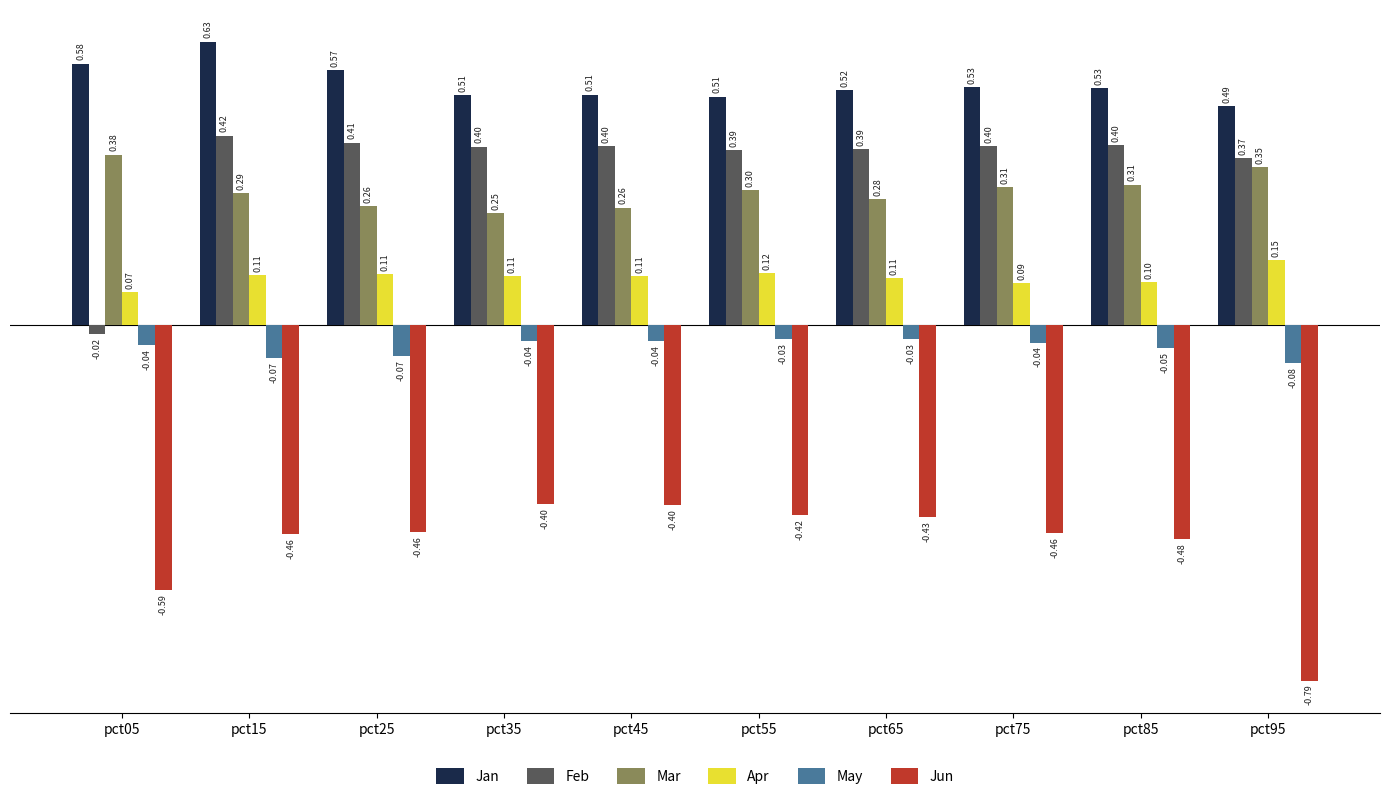

What is the sum of the Jan values at pct45 and pct85?

1.0